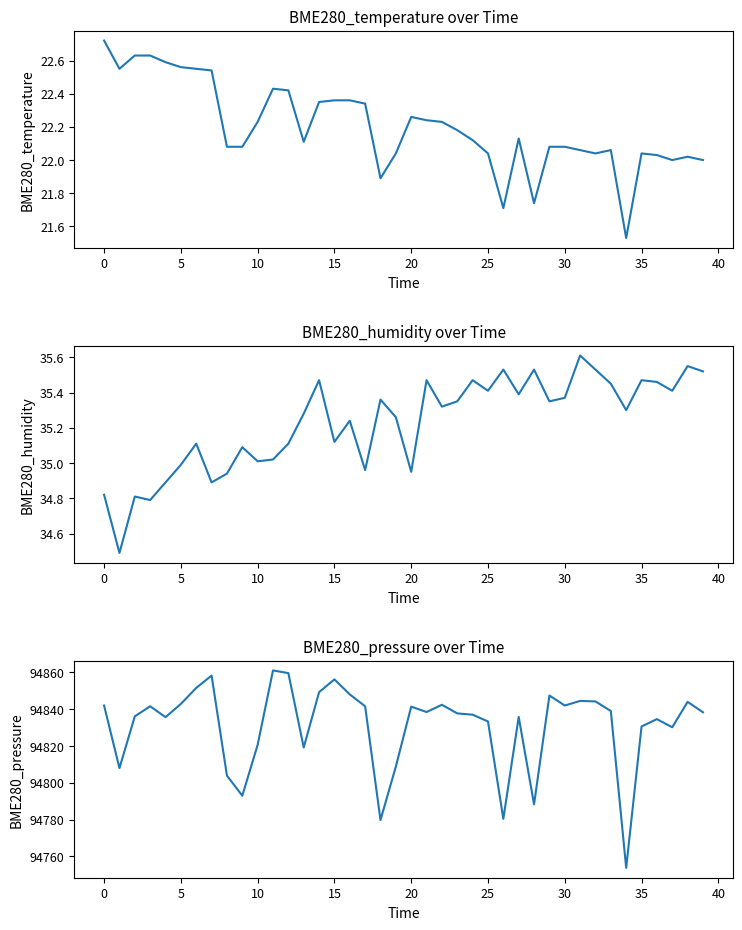

What is the value of the BME280_pressure point at the 20th from the left?

94808.8